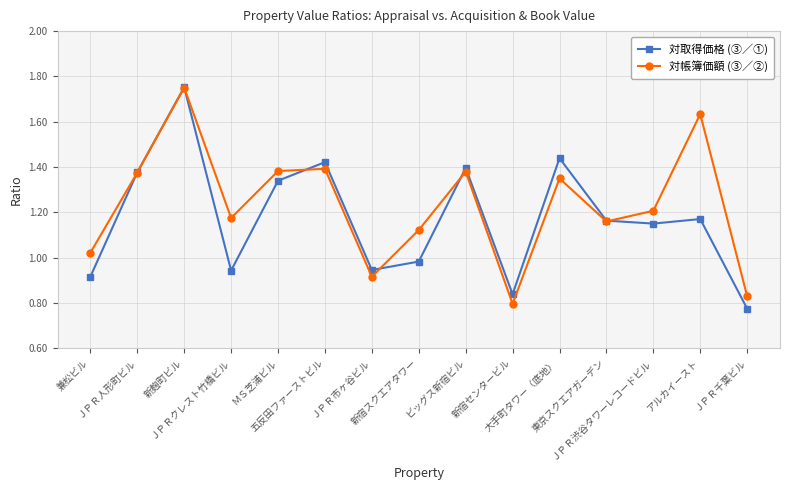

What are all the series names shown in the legend?

対取得価格 (③／①), 対帳簿価額 (③／②)